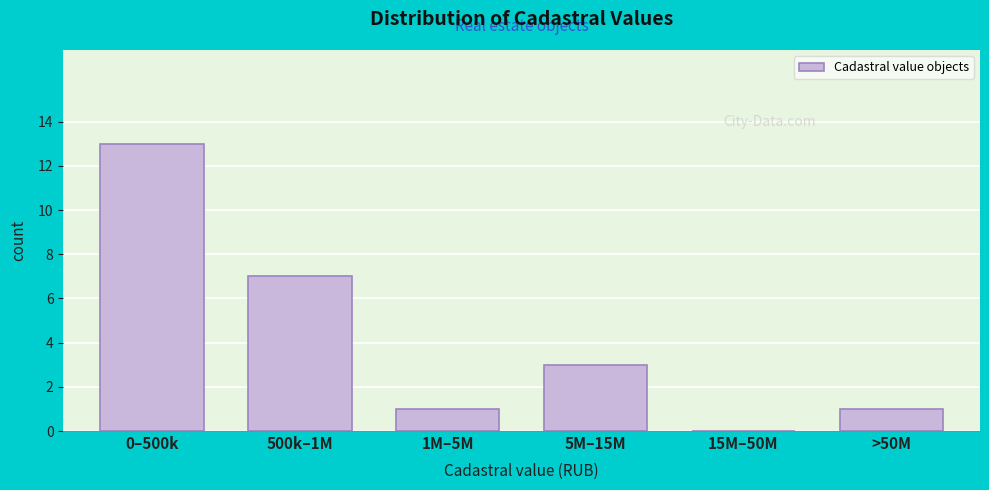

Reading right to left, what are all the values shown in this chart?

>50M=1	15M–50M=0	5M–15M=3	1M–5M=1	500k–1M=7	0–500k=13